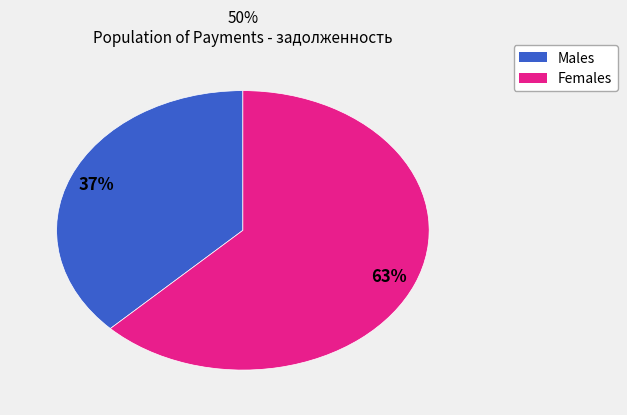

Does any single category account for the majority?

Yes